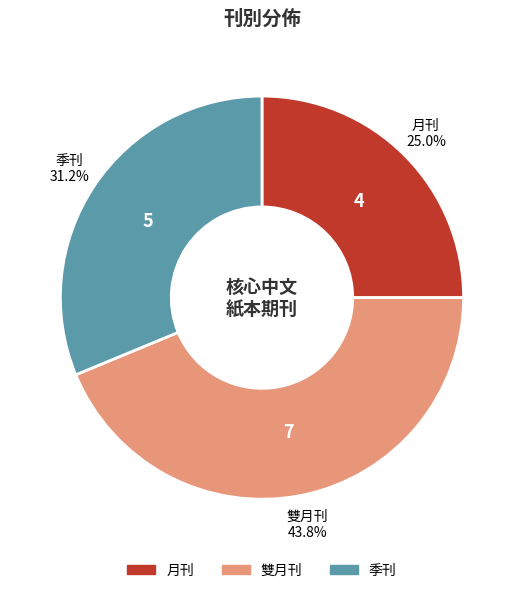

Which slice is the largest?

雙月刊